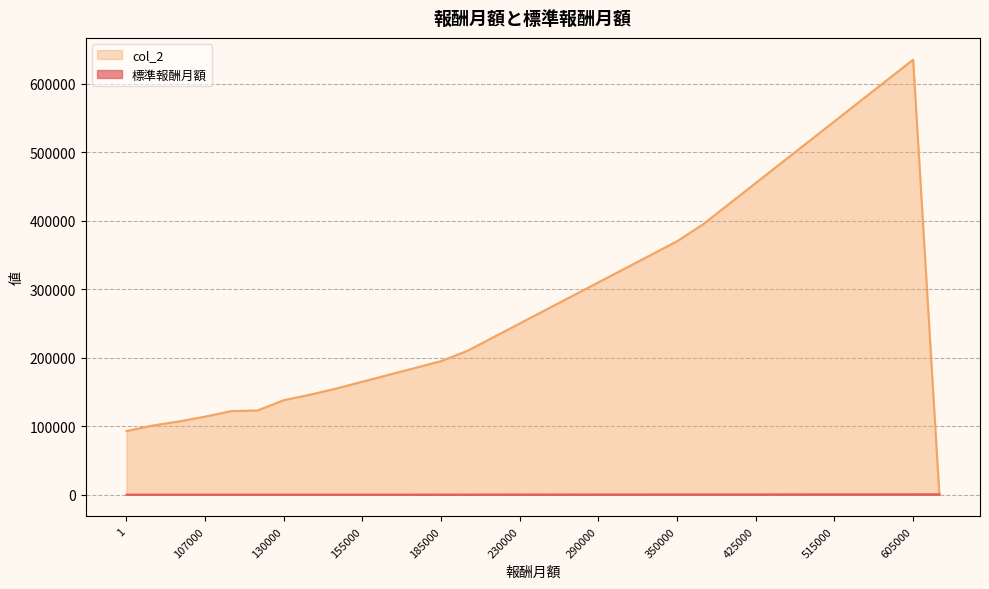

What is the difference between the maximum and minimum values in the 標準報酬月額 series?

562